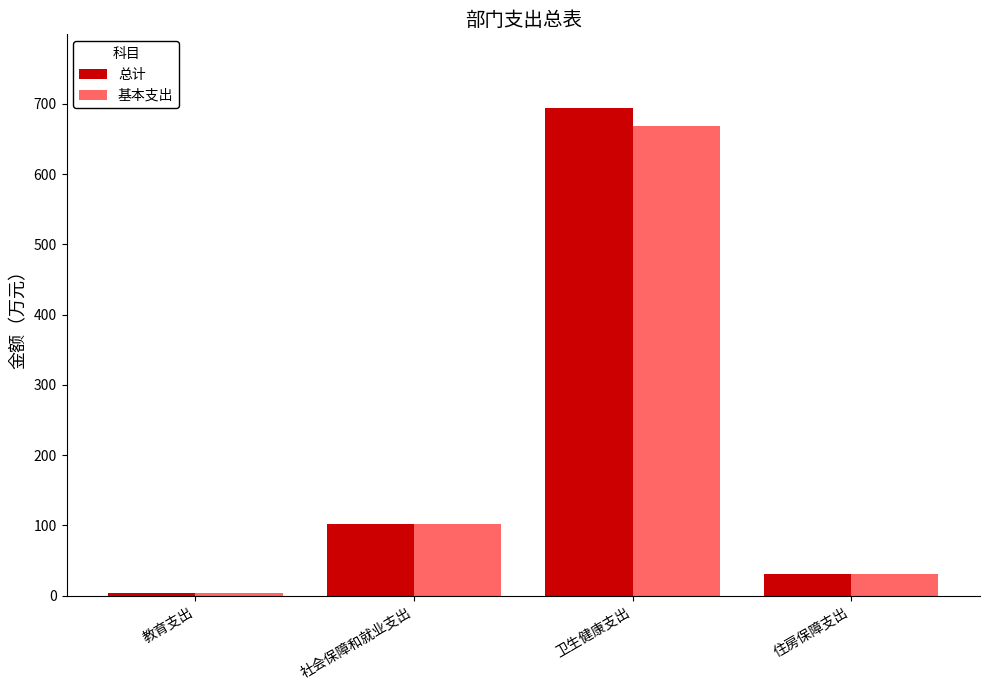

What are all the series names shown in the legend?

总计, 基本支出